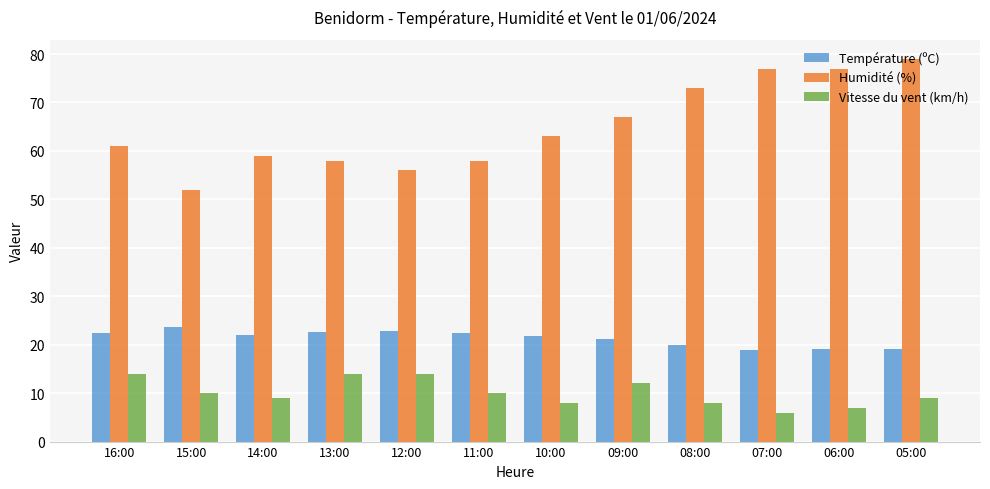

Rank the series by their average value, from lowest to highest.

Vitesse du vent (km/h), Température (ºC), Humidité (%)